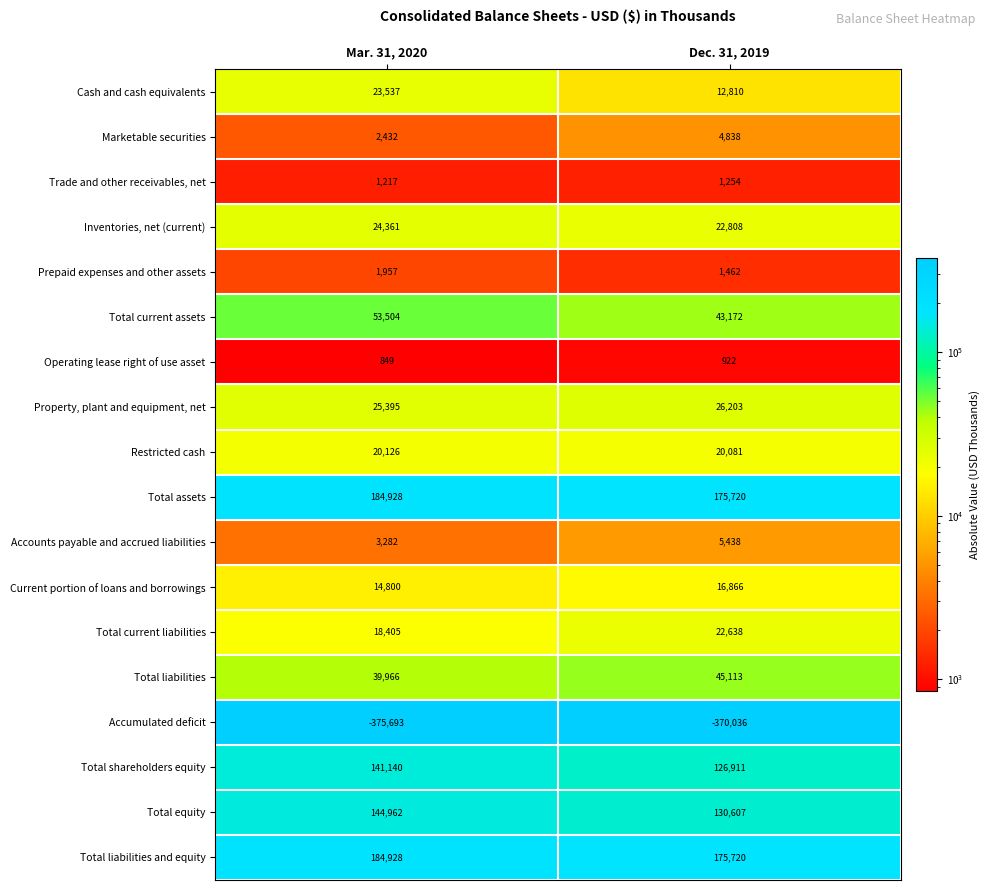

How many categories are shown in the chart?

2